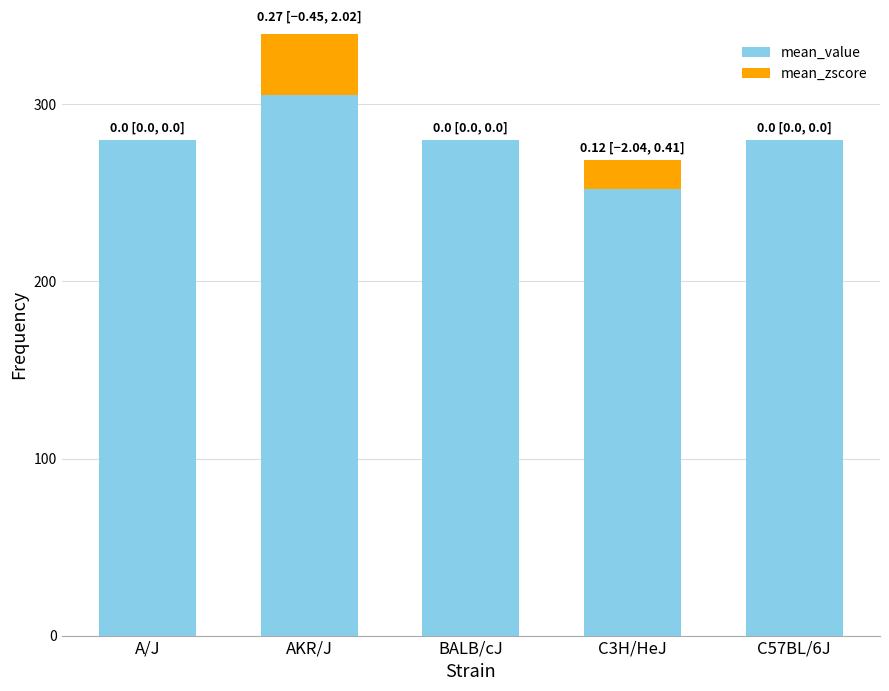

At which category is the sum across all series the highest?

AKR/J